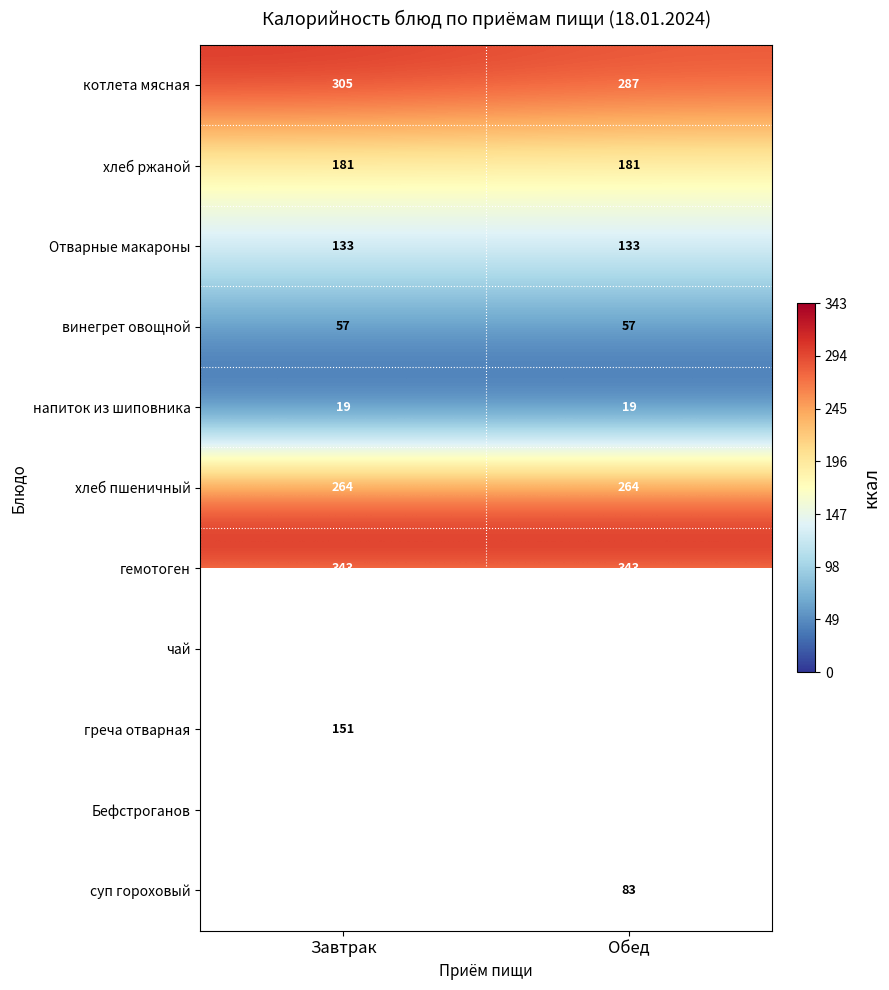

How many series are shown in this chart?

11